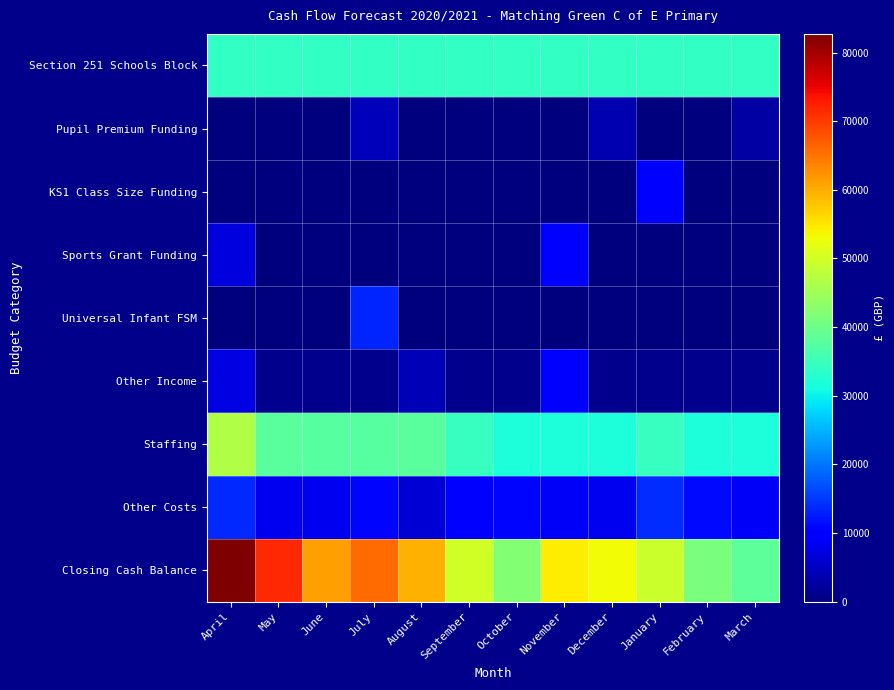

At April, list the series in order from largest to smallest.

Closing Cash Balance, Staffing, Section 251 Schools Block, Other Costs, Other Income, Sports Grant Funding, Pupil Premium Funding, KS1 Class Size Funding, Universal Infant FSM